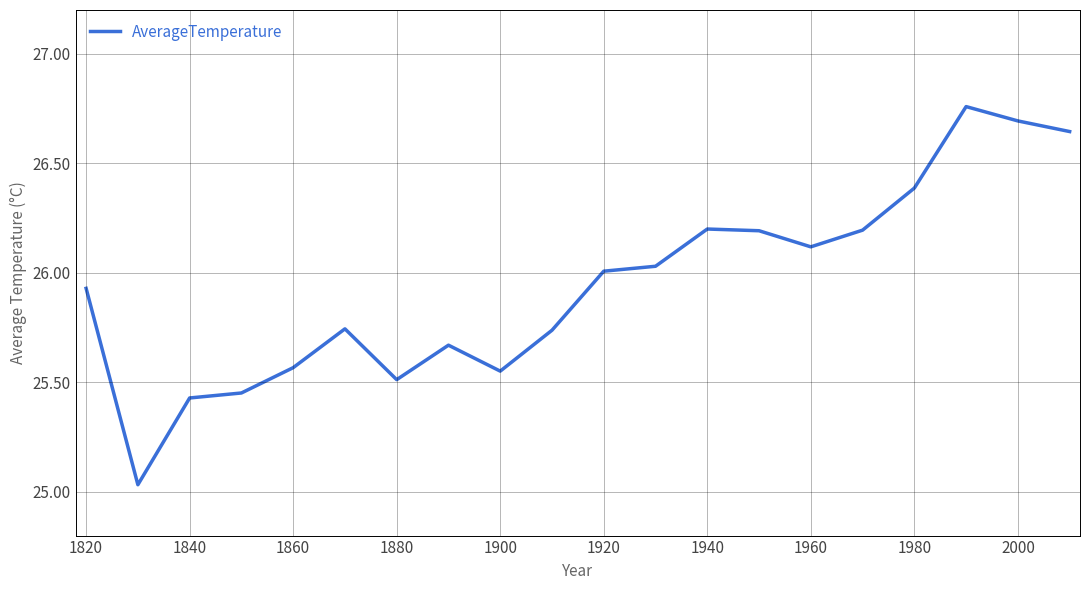

What is the difference between the maximum and minimum values?

1.7